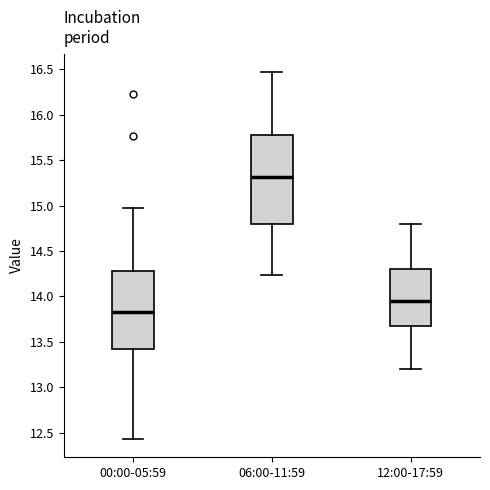

Reading left to right, transcribe this box plot: for each box, give where its median line is, the range the box spans, and where its two whiskers end, as read against the y-axis. The values are not printed on the chart, so give them approximately, as read against the axis.

00:00-05:59: median 13.85, box 13.45 to 14.30, whiskers 12.45 to 14.95
06:00-11:59: median 15.30, box 14.80 to 15.80, whiskers 14.25 to 16.45
12:00-17:59: median 13.95, box 13.70 to 14.30, whiskers 13.20 to 14.80